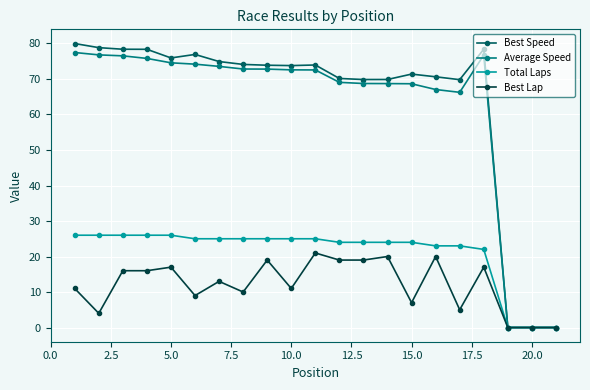

Is this an area chart (filled region under the line)?

No